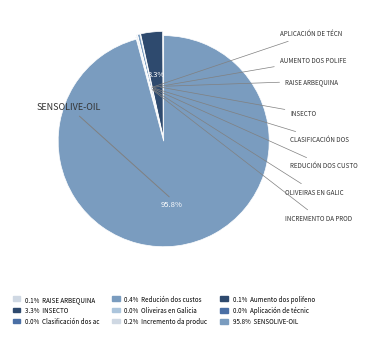

Rank the categories by value from highest to lowest.

SENSOLIVE-OIL, INSECTO, Redución dos custos, Incremento da produción, RAISE ARBEQUINA, Aumento dos polifenois, Clasificación dos aceites, Oliveiras en Galicia, Aplicación de técnicas